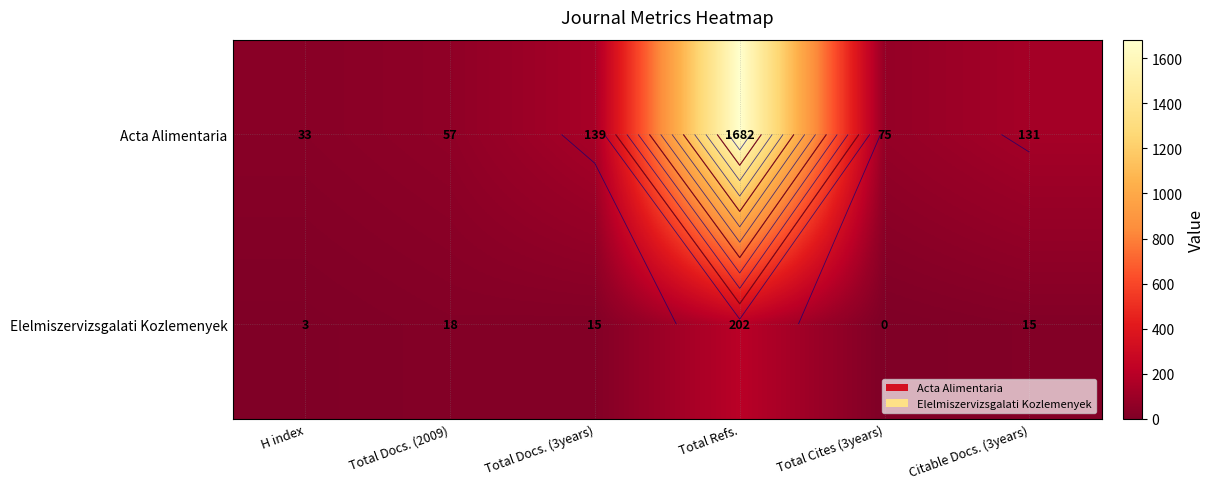

Which has a higher value, Total Cites (3years) or H index?

Total Cites (3years)